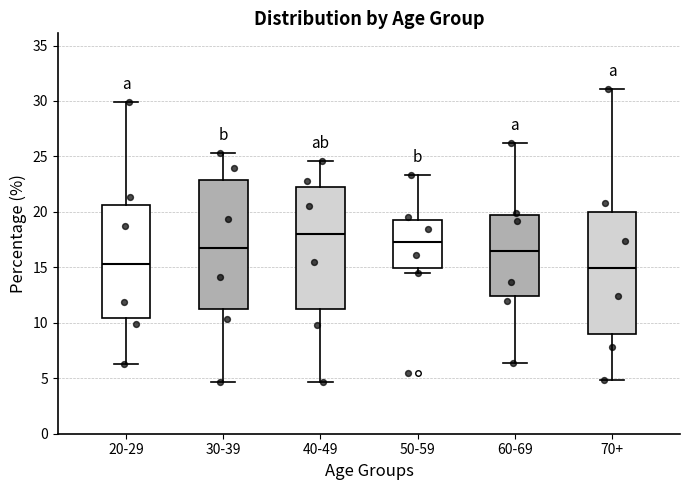

Which box is the tallest, from its lower edge to its upper edge?

30-39